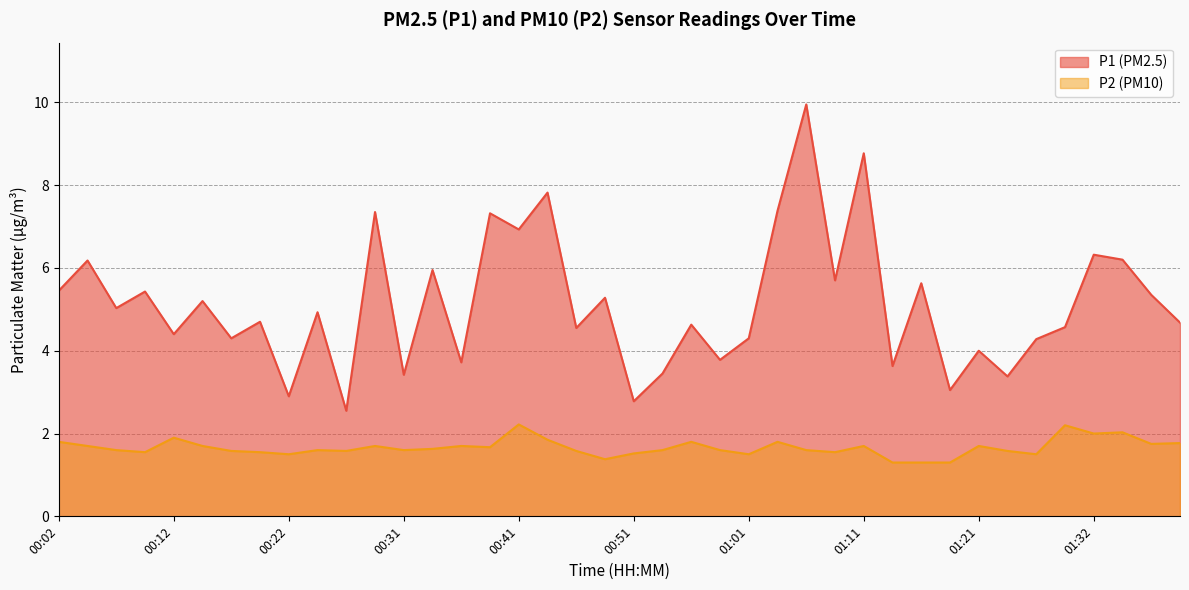

Rank the series at 00:54 from lowest to highest value.

P2, P1